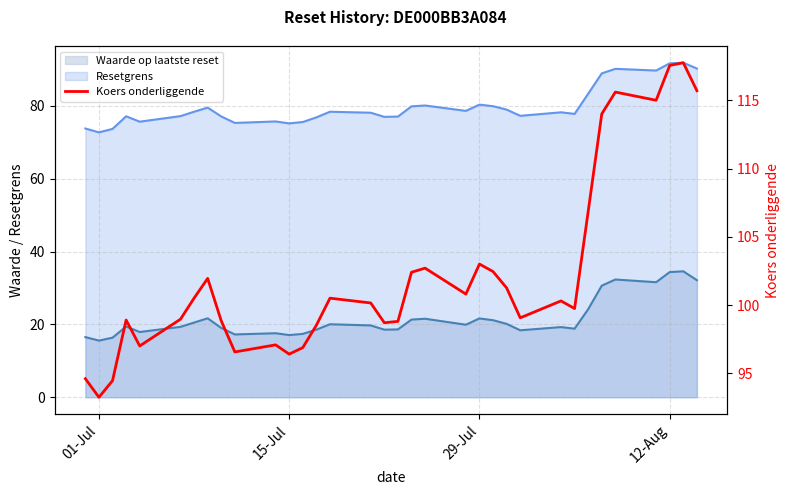

True or false: Koers onderliggende and Waarde op laatste reset cross at least once.

False